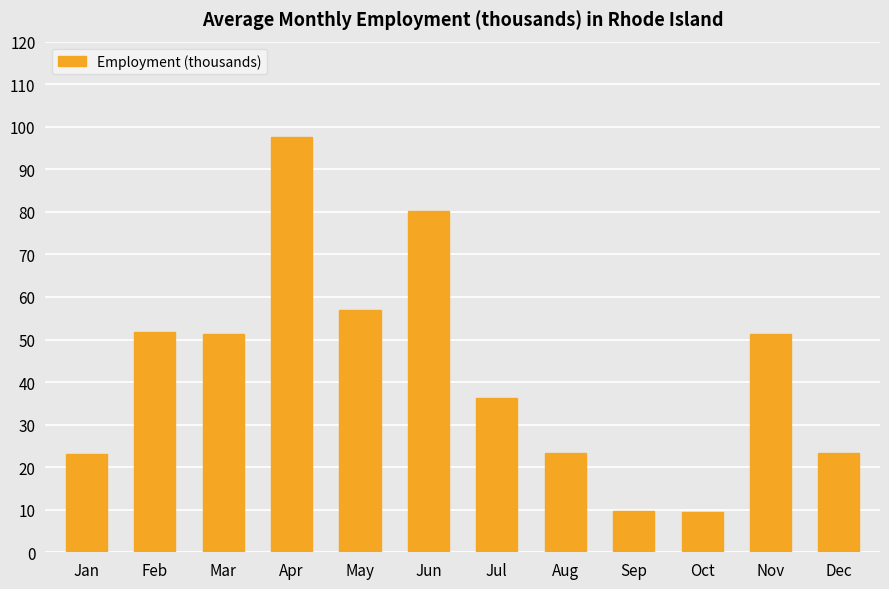

Where does the data first go above 51?

Feb